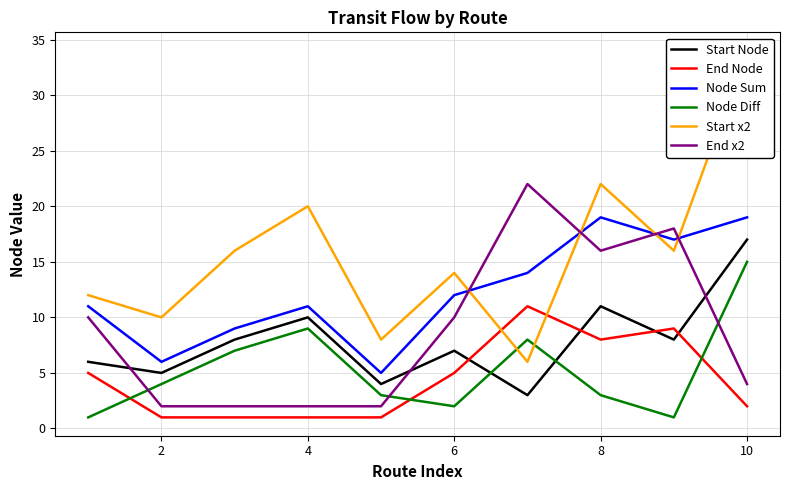

What is the maximum value for Node Sum?

19